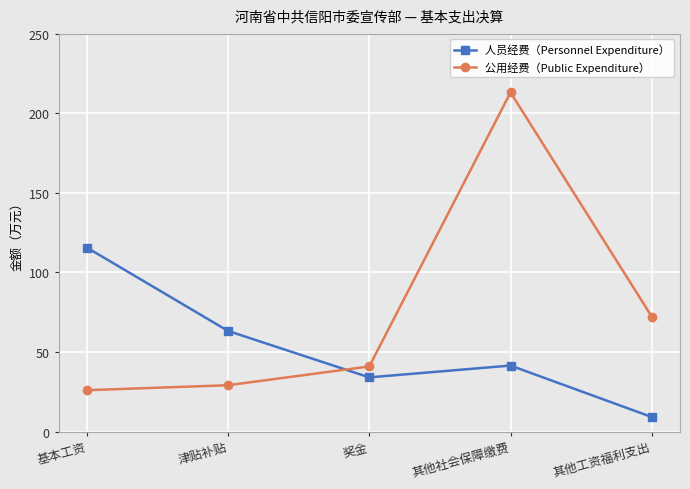

Which series has the largest range (max minus min)?

公用经费（Public Expenditure）